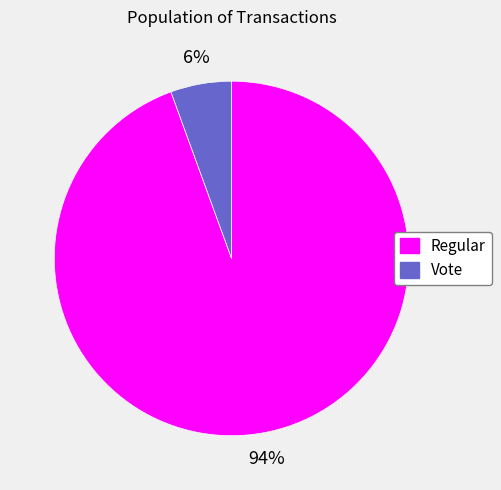

Which category has the smallest portion of the pie?

Vote